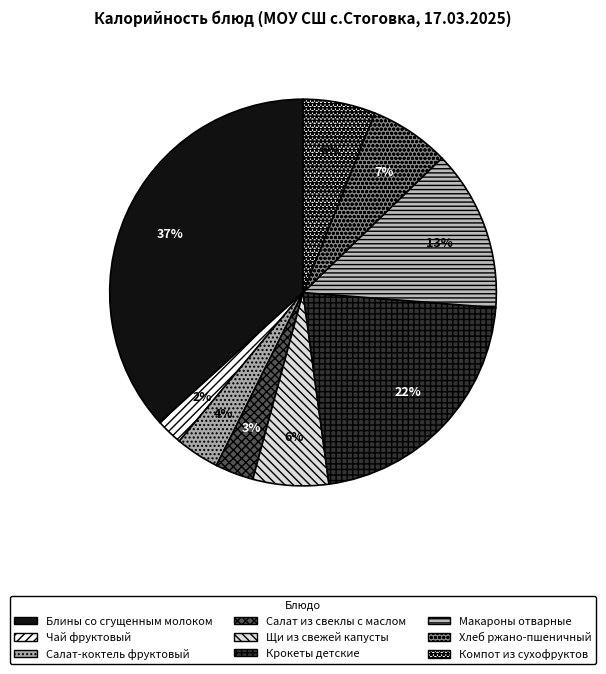

To the nearest percent, what is the combined percentage of Блины со сгущенным молоком and Крокеты детские?

58%